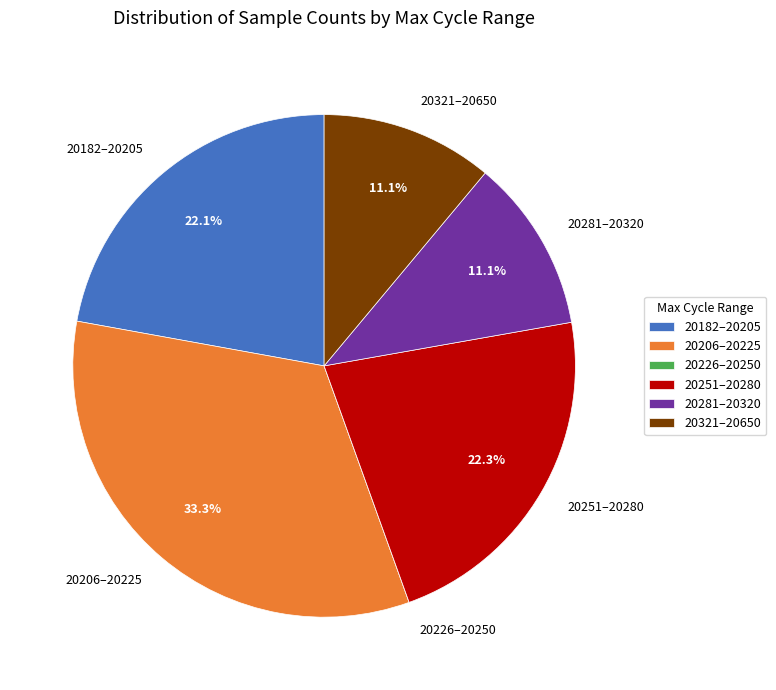

Which category has the biggest portion of the pie?

20206–20225